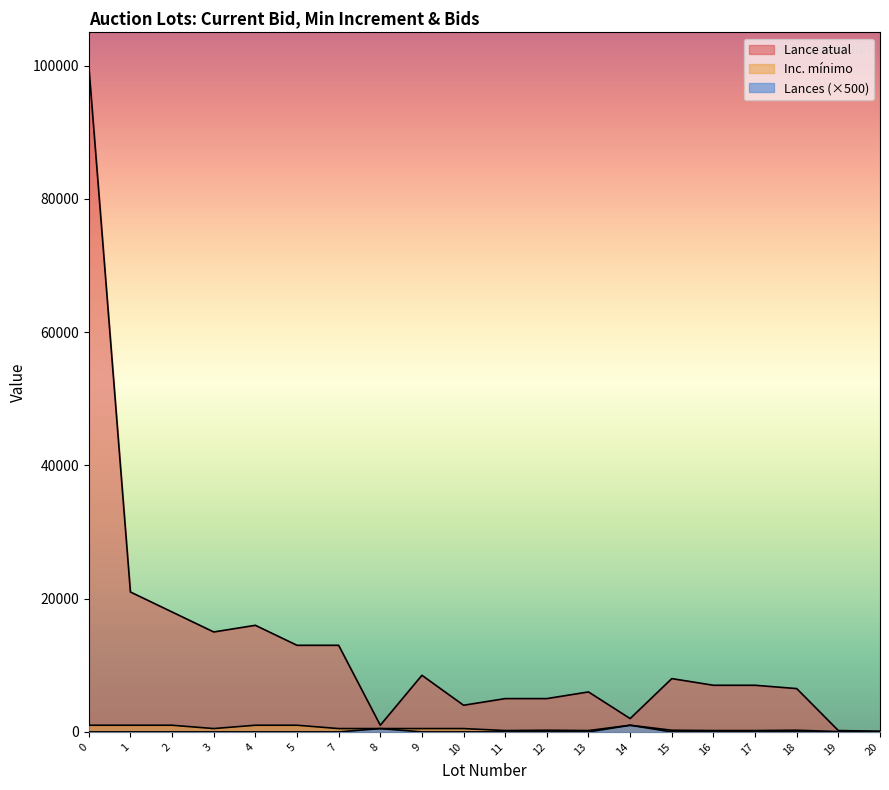

What is the value of the Inc. mínimo point at the 2nd from the left?

1000